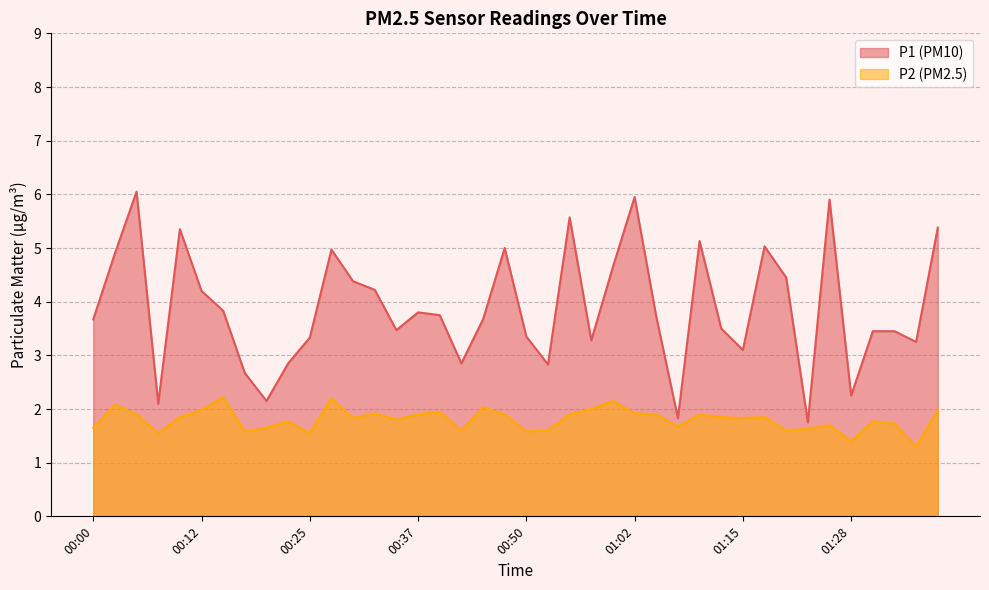

Which has a higher value, 00:00 or 01:25?

01:25